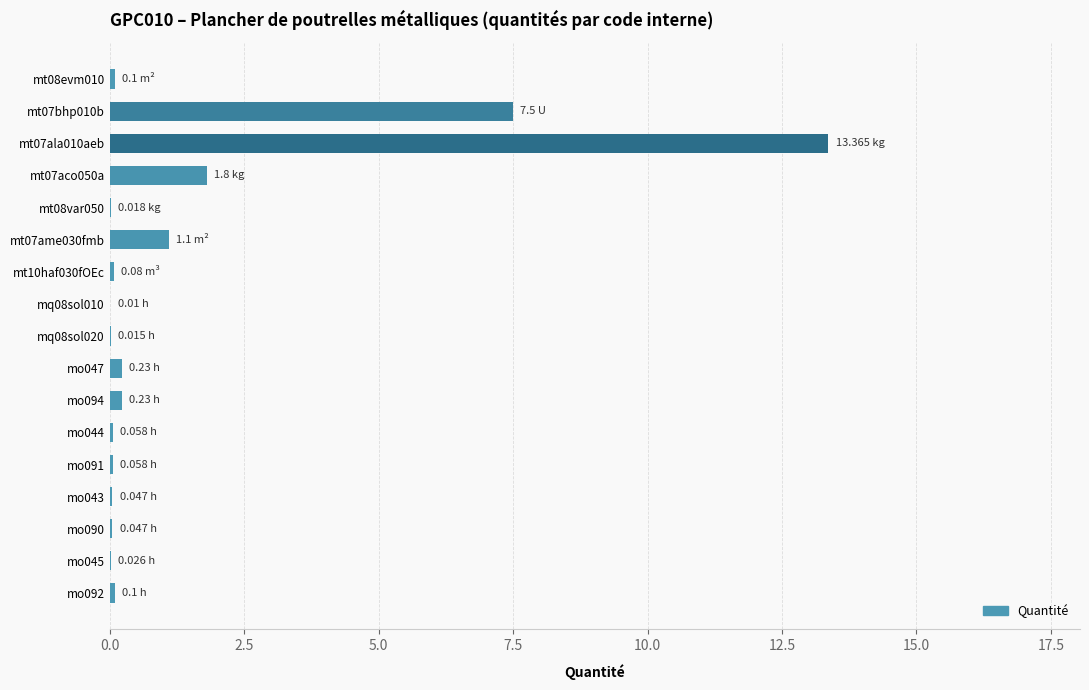

What is the sum of all values?

24.8